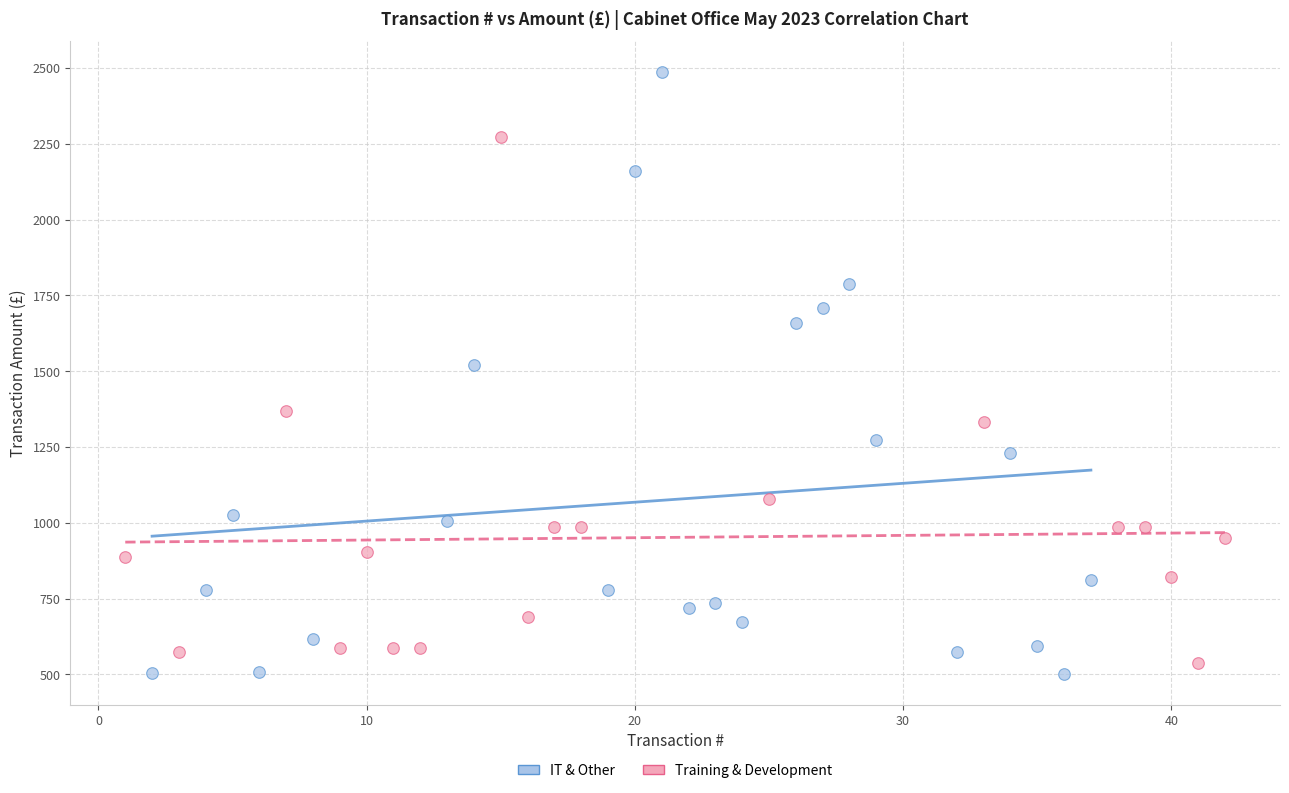

Which series contains the lowest Y value?

IT & Other